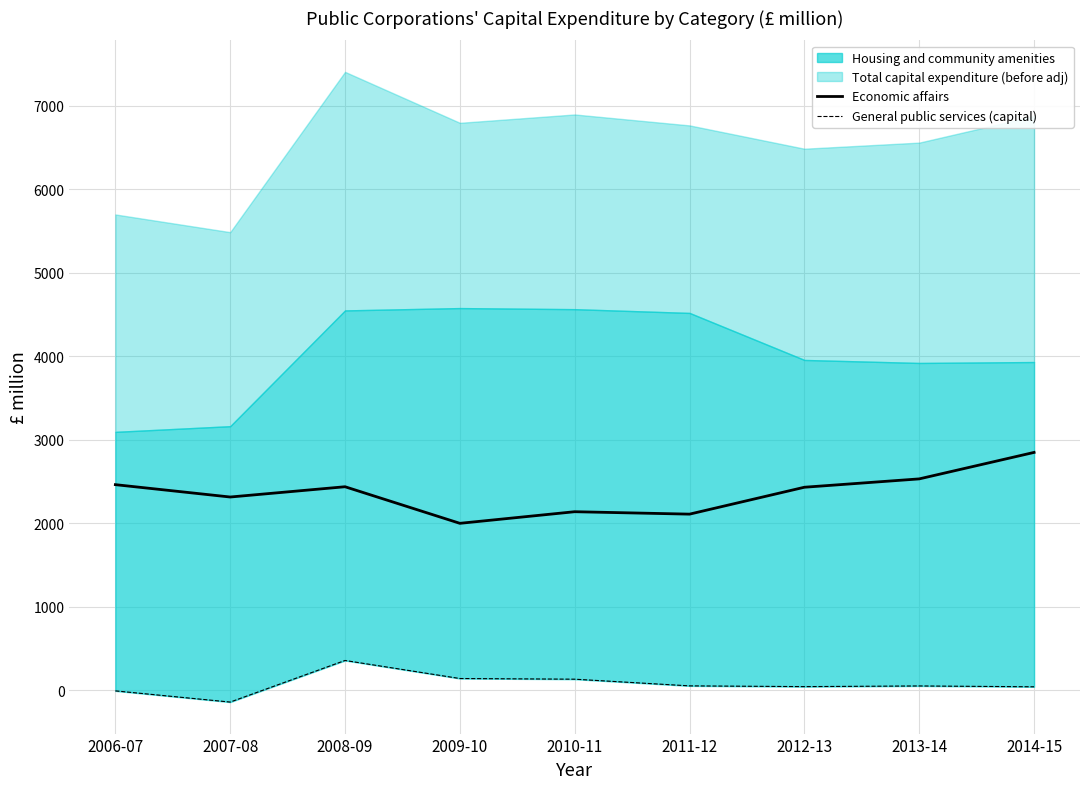

True or false: General public services (capital) and Economic affairs cross at least once.

False